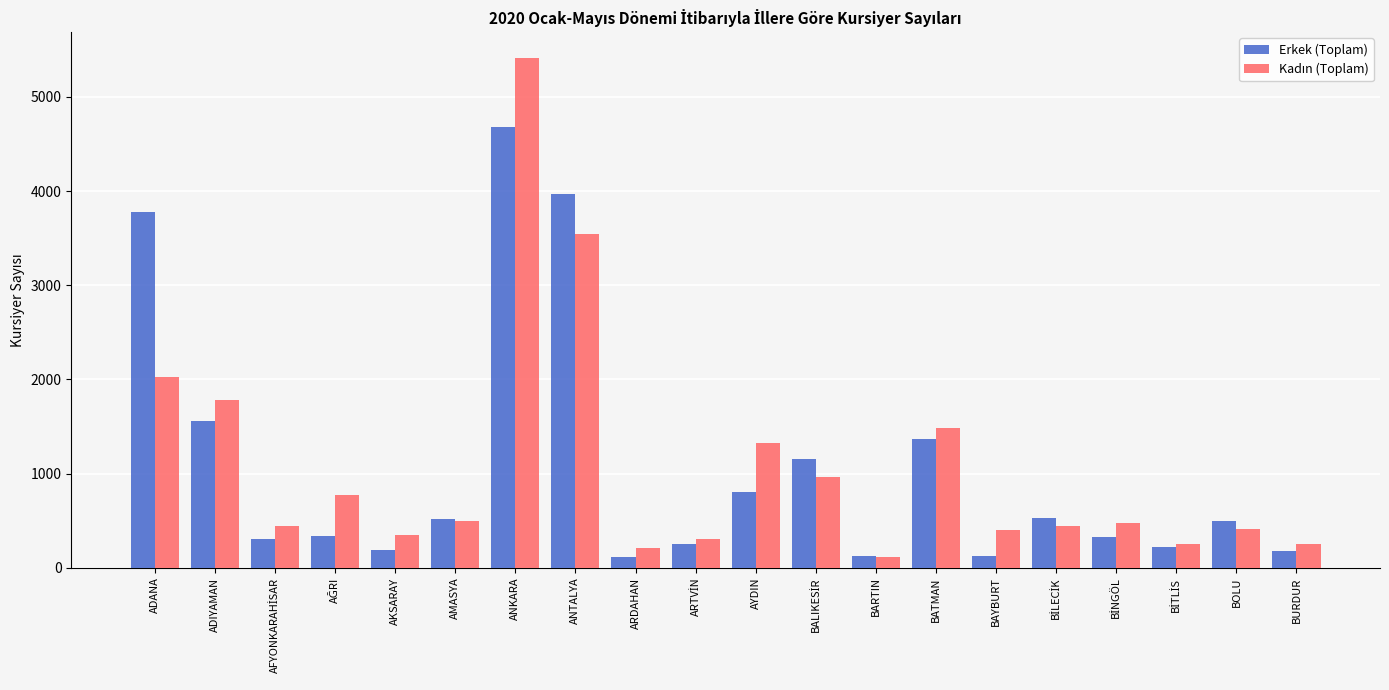

How many categories are shown in the chart?

20